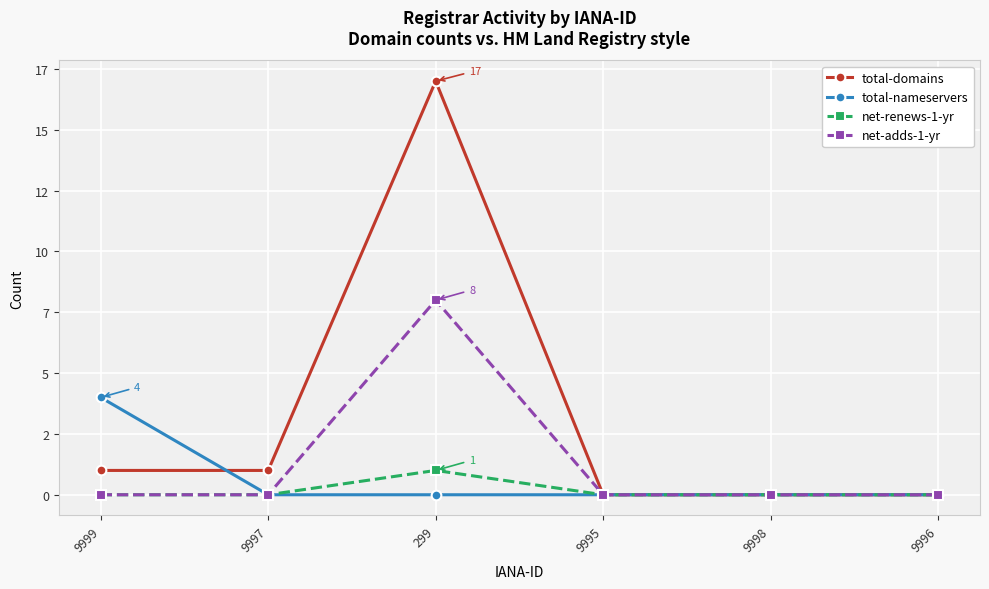

Rank the series by their maximum value, from lowest to highest.

net-renews-1-yr, total-nameservers, net-adds-1-yr, total-domains